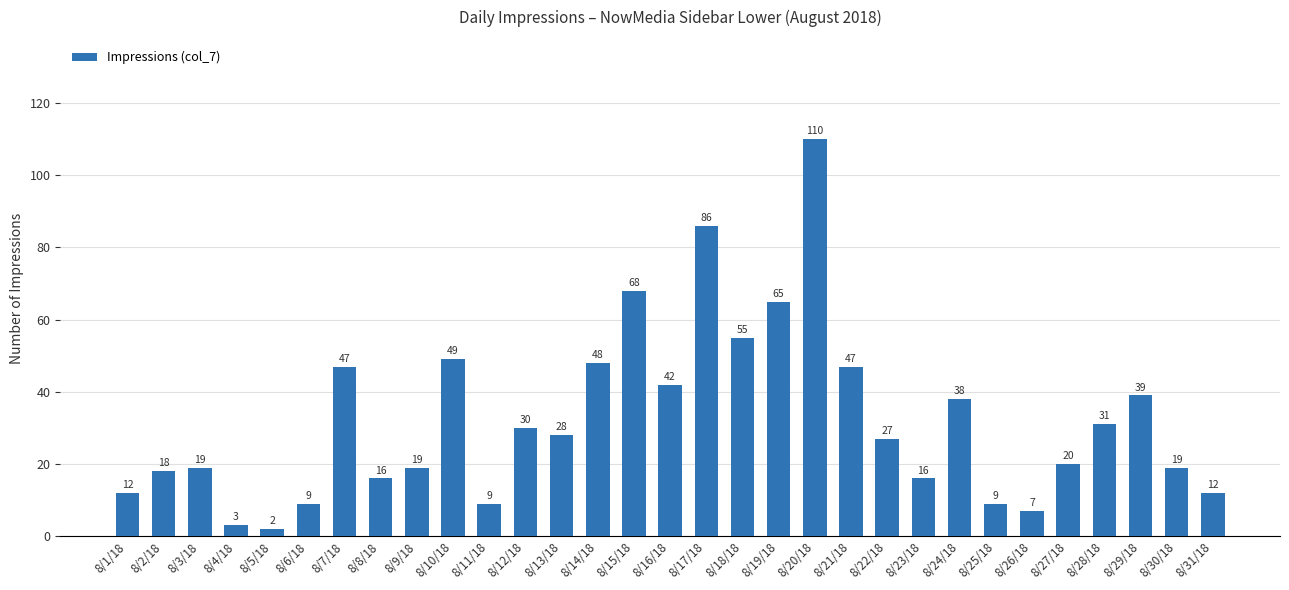

Which label corresponds to the largest value in the chart?

8/20/18